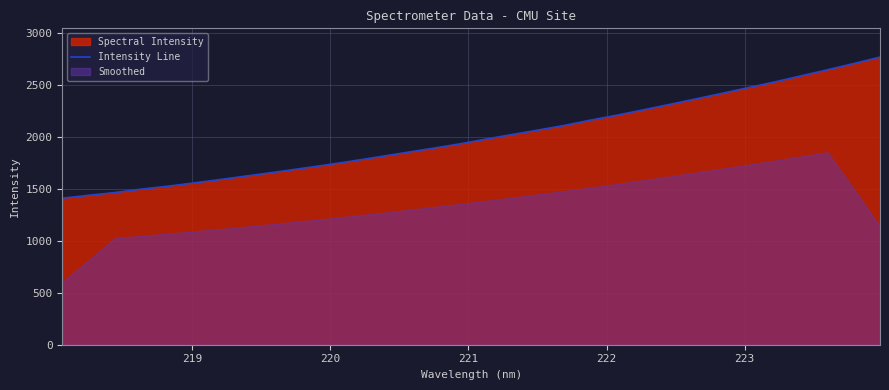

What is the minimum value for Intensity Line?

1408.5